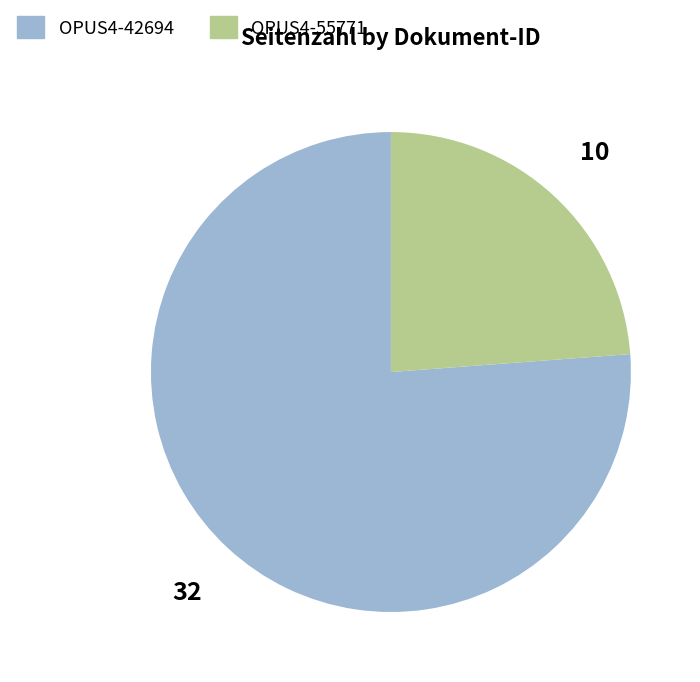

What is the largest slice in the pie chart?

OPUS4-42694